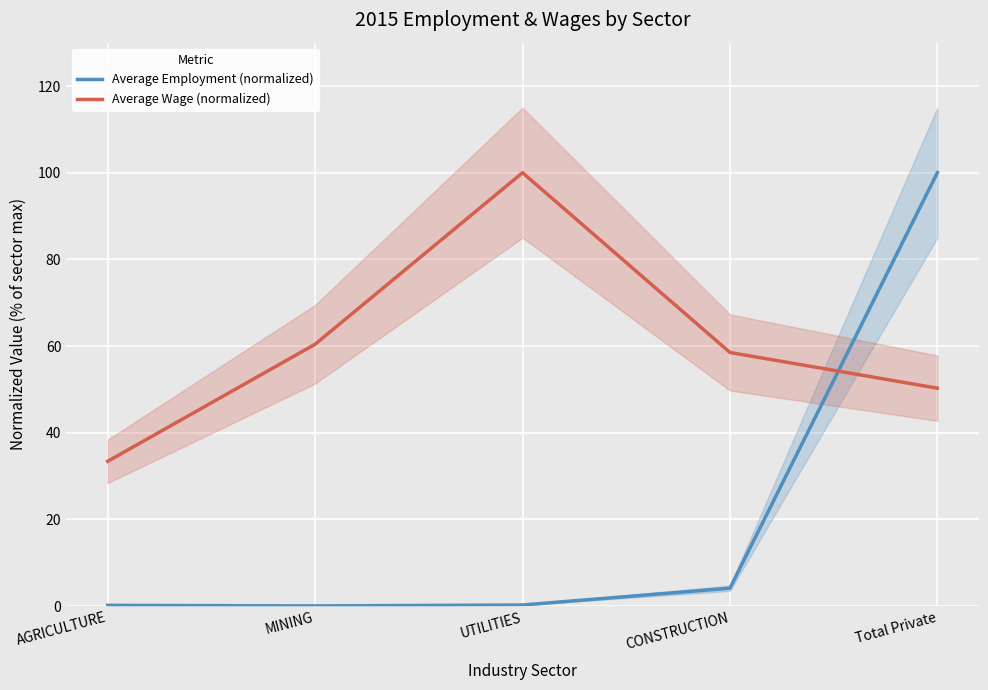

Is the value of Average Employment (normalized) at AGRICULTURE greater than the value of Average Wage (normalized) at Total Private?

No